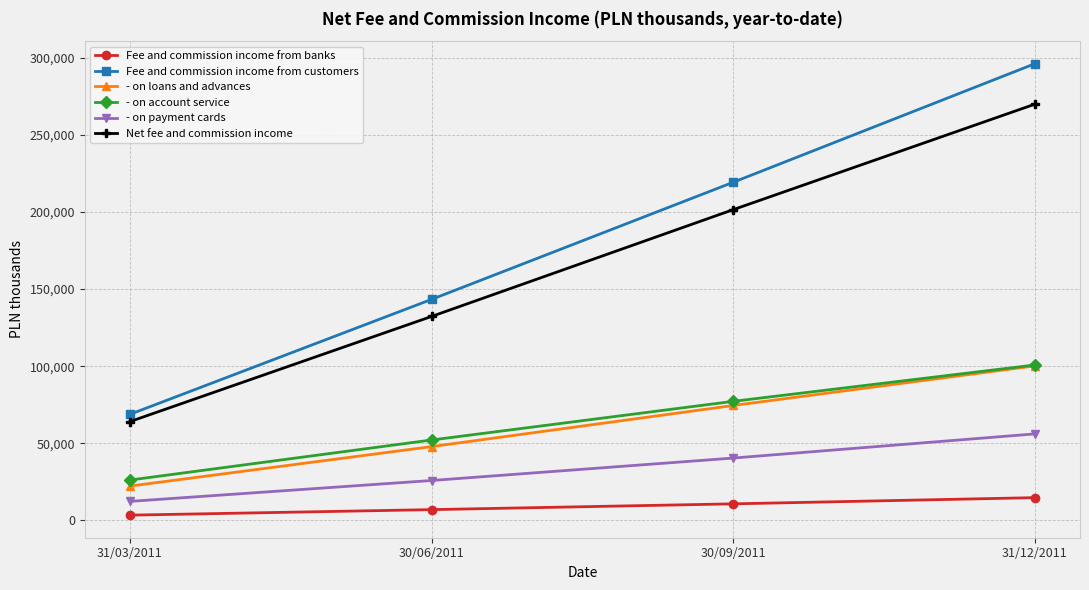

Between 31/03/2011 and 30/09/2011, which series saw the biggest shift?

Fee and commission income from customers